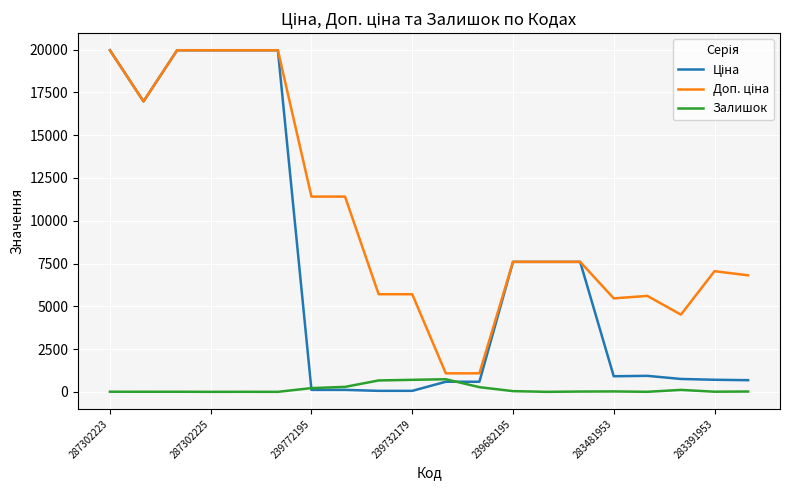

What is the maximum value for Залишок?

736.0